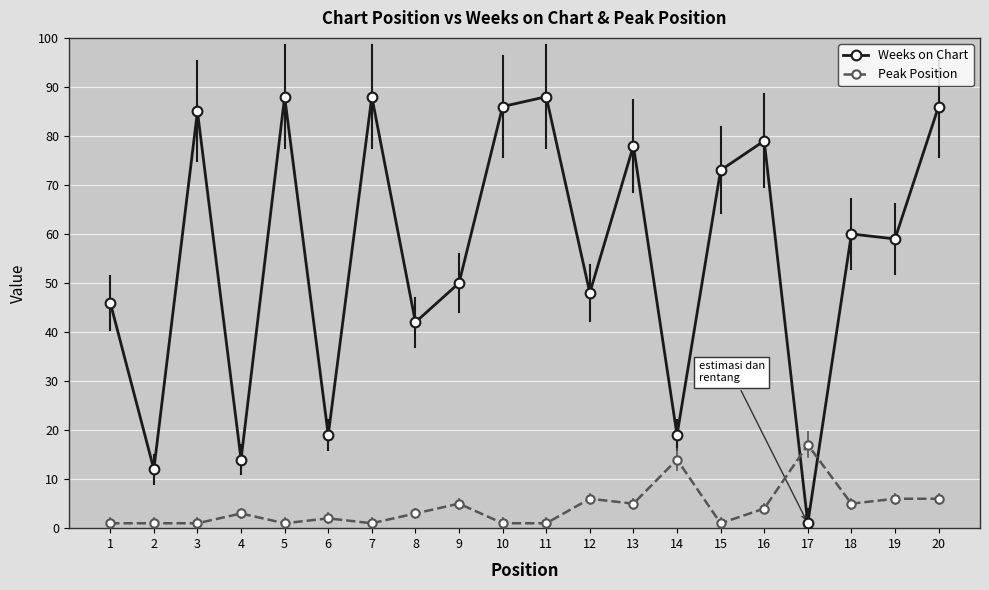

Which series changed the most between 10 and 15?

Weeks on Chart